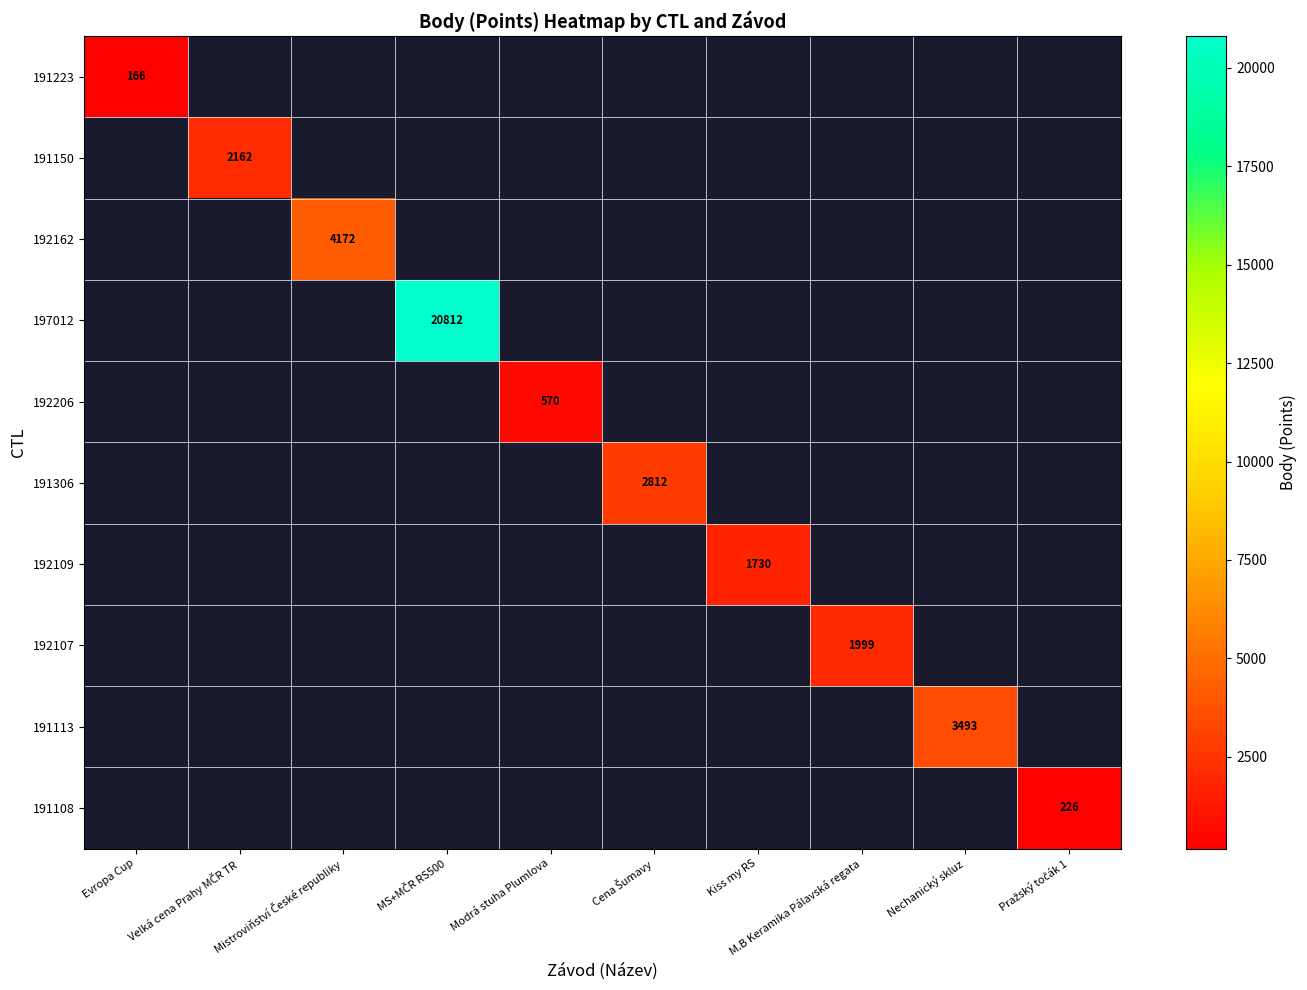

The 191306 series shows 2812.0 at Cena Šumavy. True or false?

True